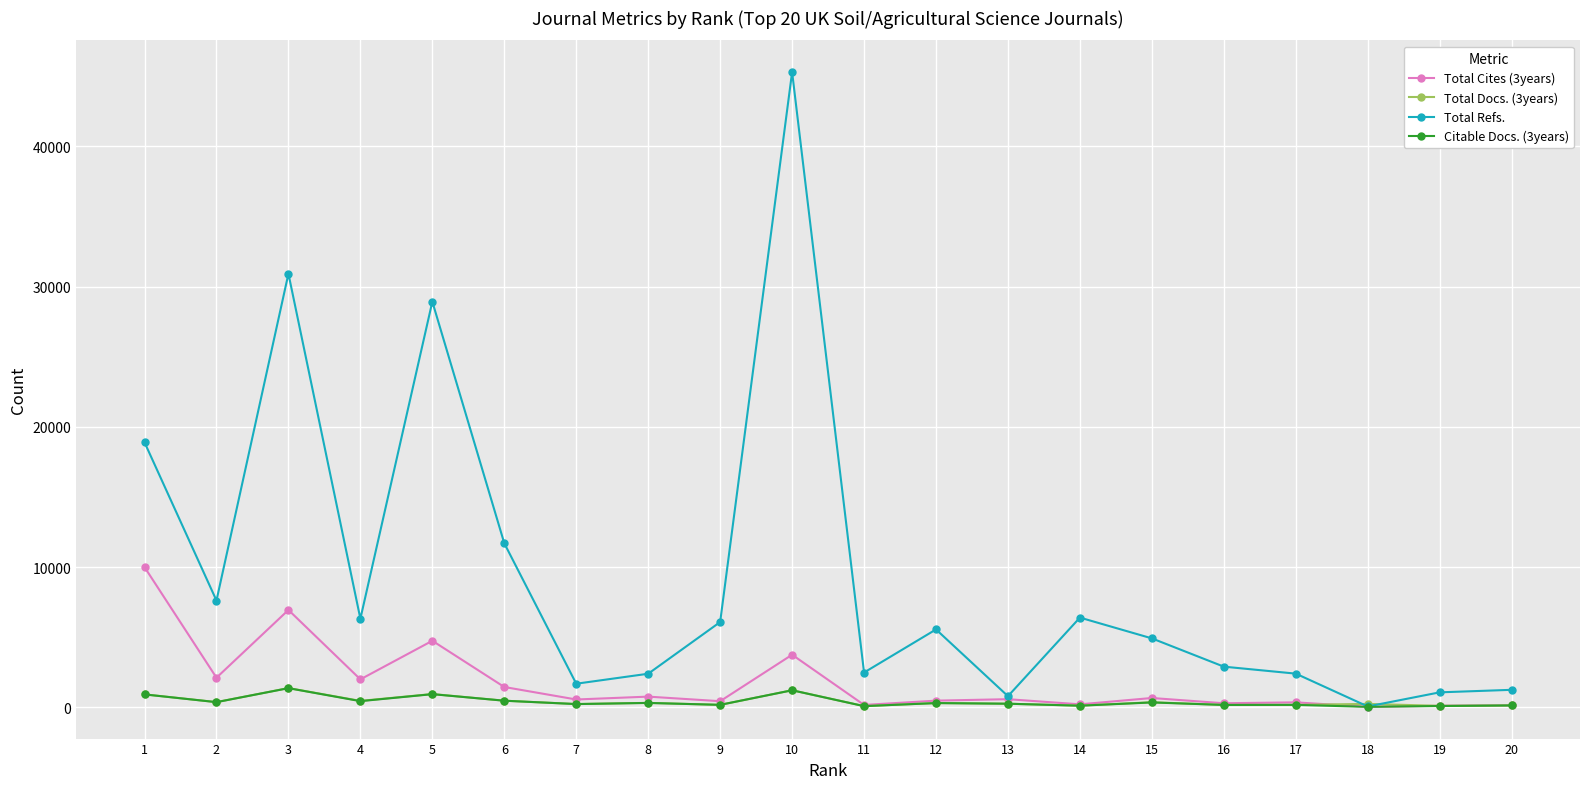

What are all the series names shown in the legend?

Total Cites (3years), Total Docs. (3years), Total Refs., Citable Docs. (3years)